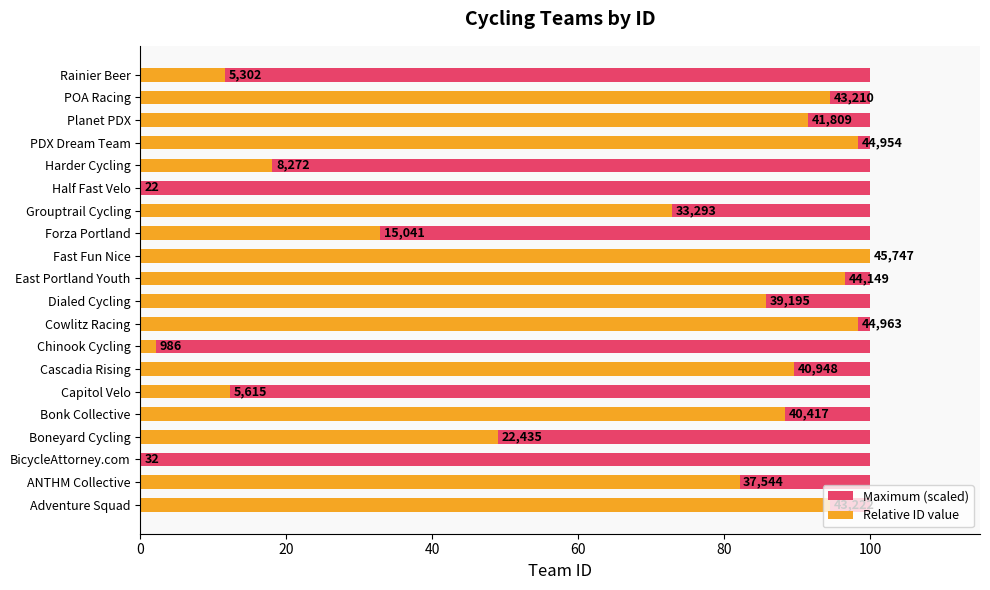

How many data points does each series have?

20